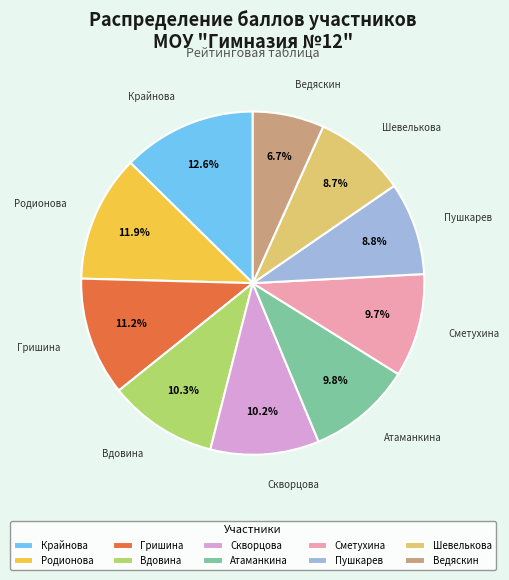

How many segments does this pie chart have?

10